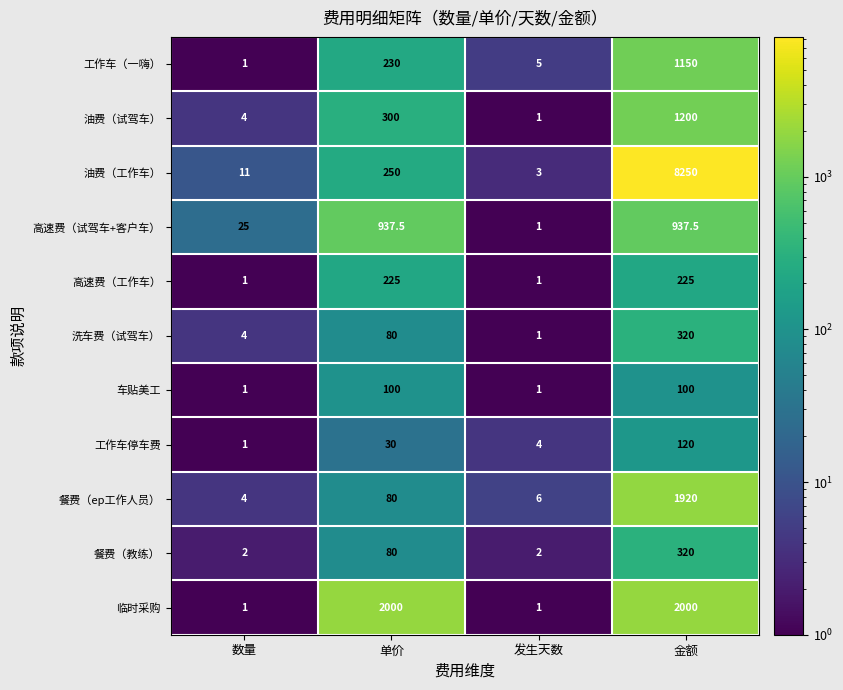

Is the value of 油费（试驾车） at 单价 greater than the value of 高速费（试驾车+客户车） at 单价?

No